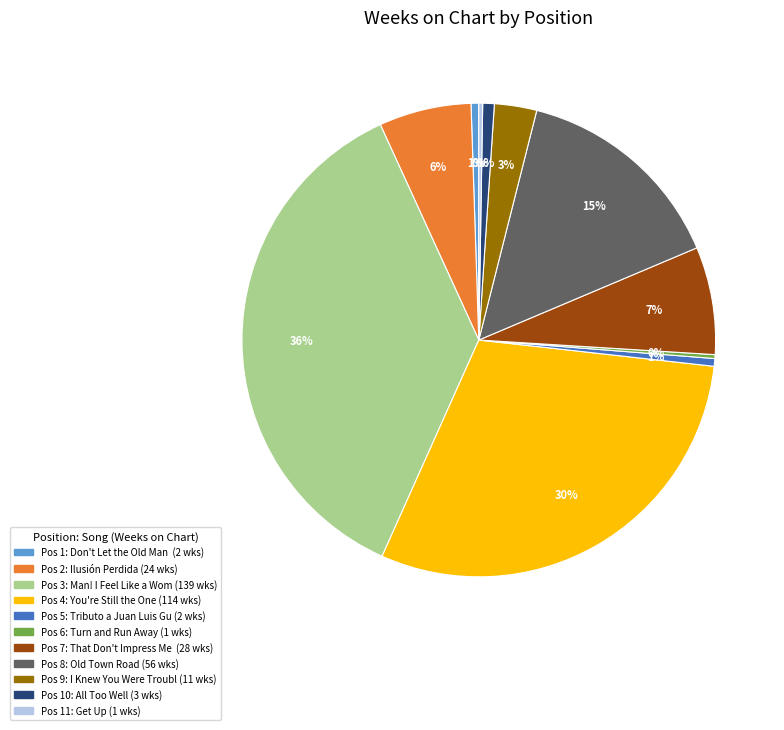

Is there a majority slice in this chart?

No